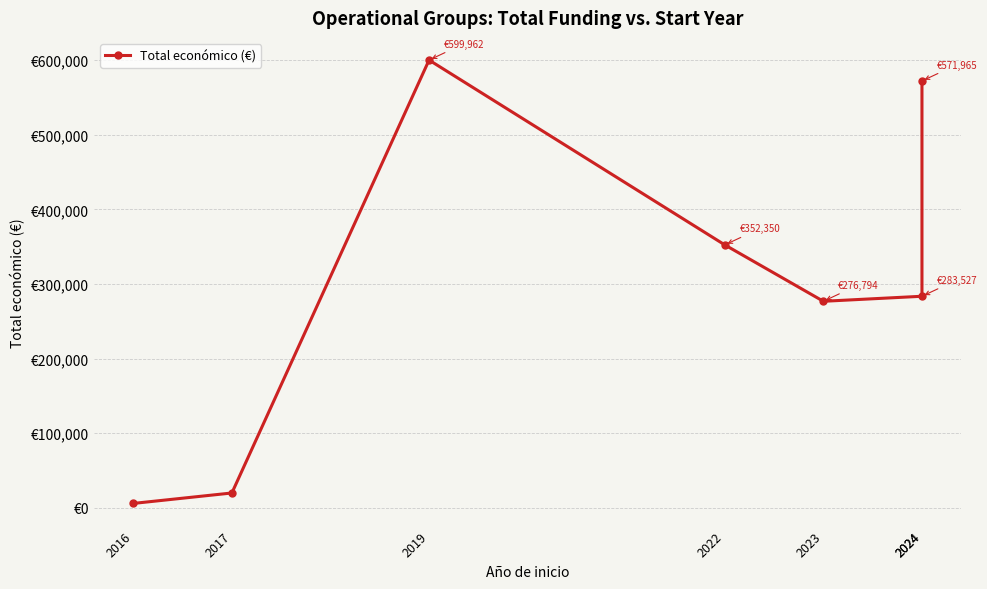

What is the difference between the maximum and minimum values?

593962